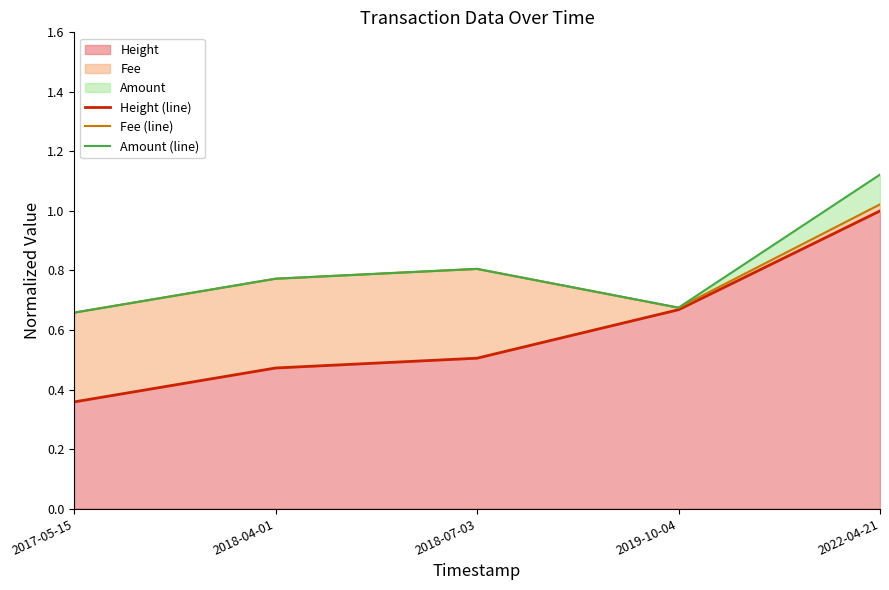

Rank the series by their maximum value, from highest to lowest.

Amount (line), Fee (line), Height (line)